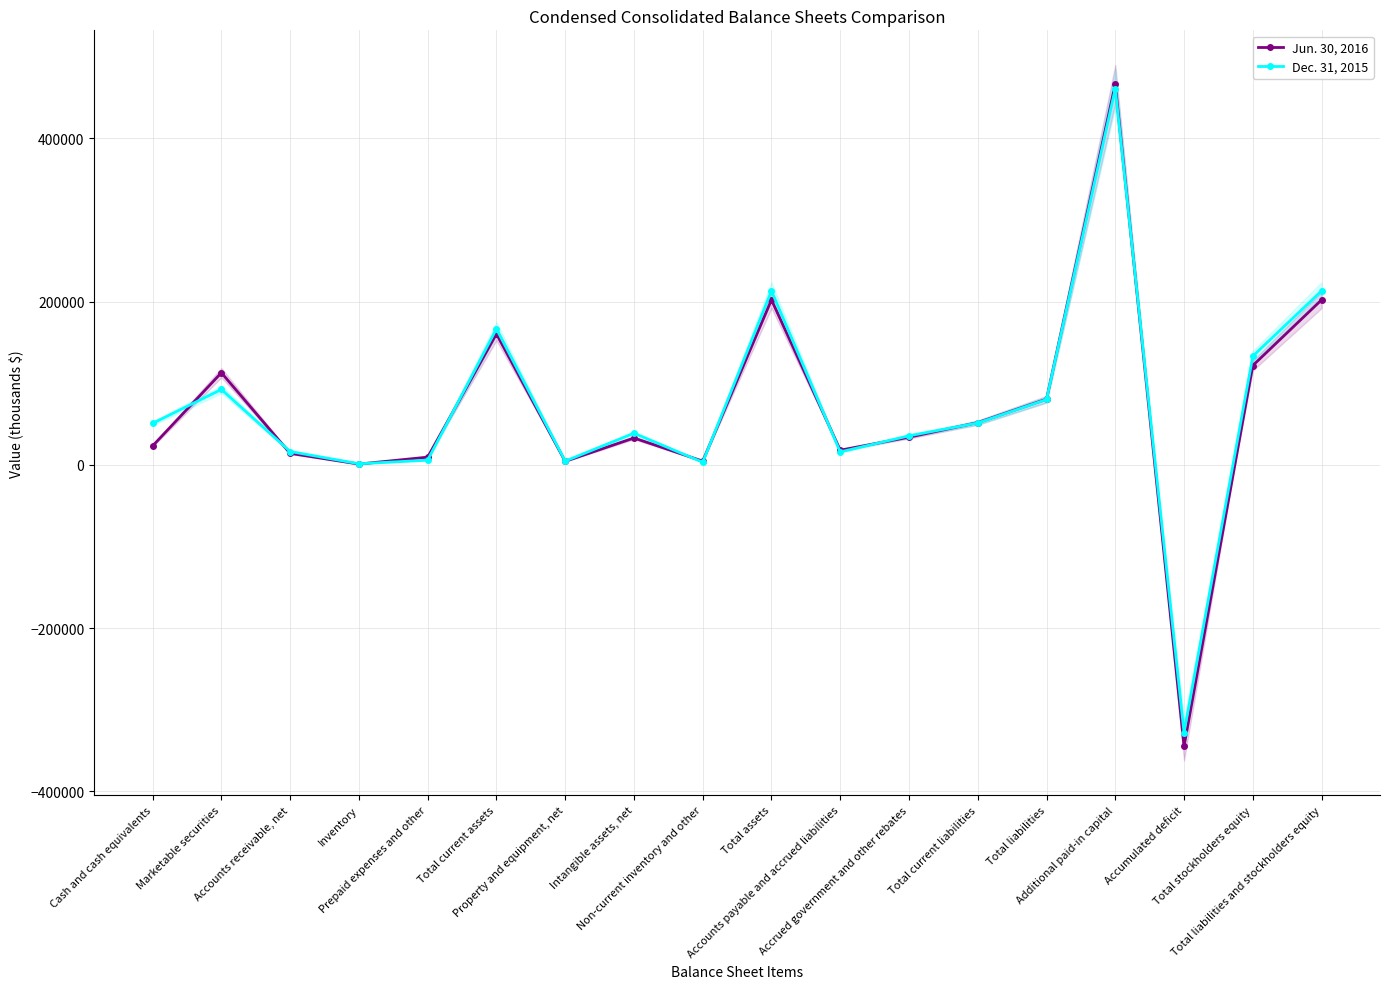

Rank the series by their average value, from highest to lowest.

Dec. 31, 2015, Jun. 30, 2016